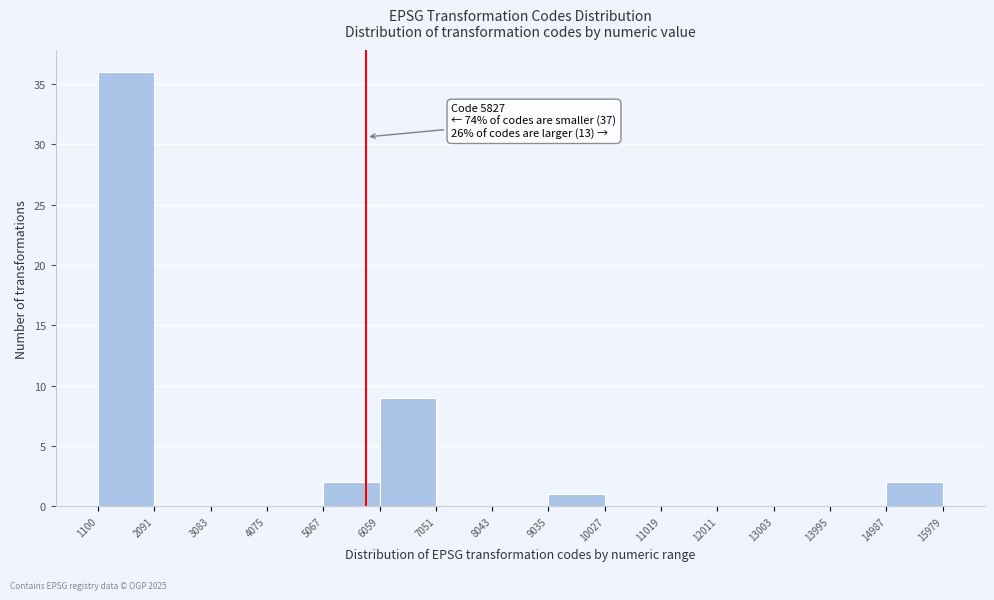

Which range on the x-axis has the tallest bar?

1100 to 2091